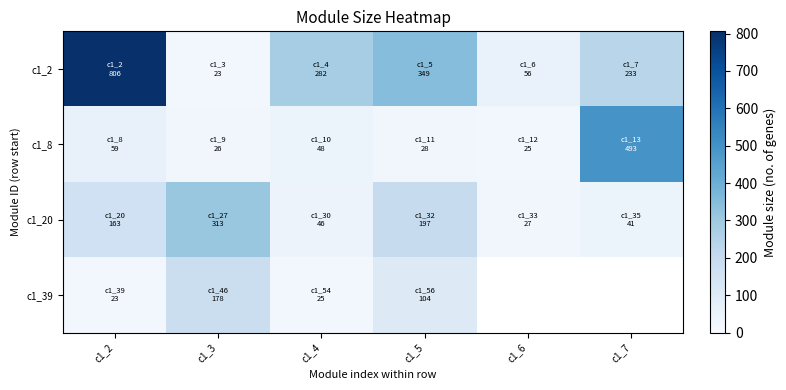

Which series has the largest range (max minus min)?

c1_2